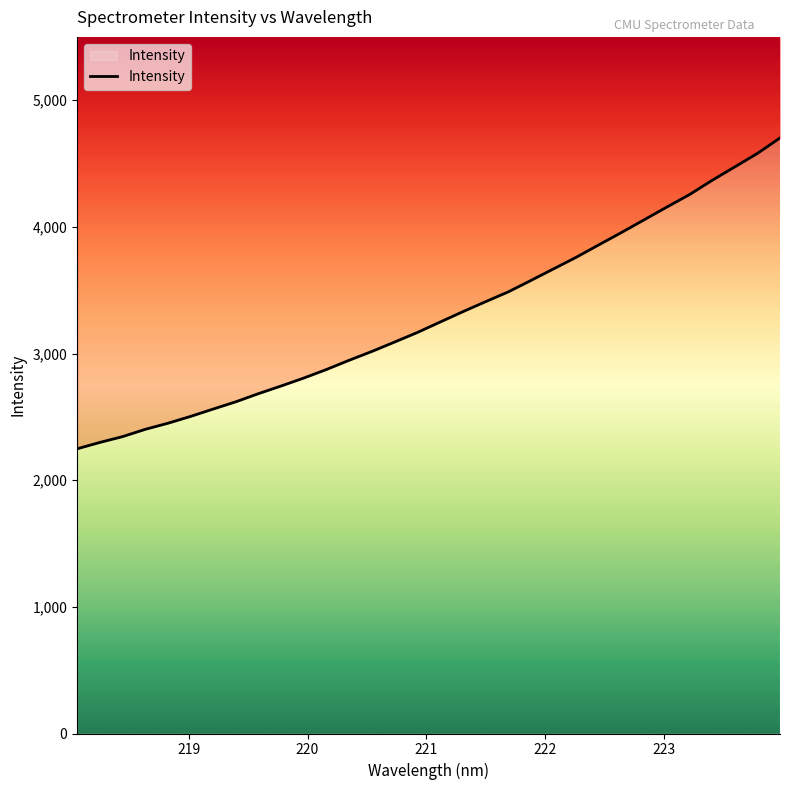

True or false: the data shows 6057.3 at 22.

False